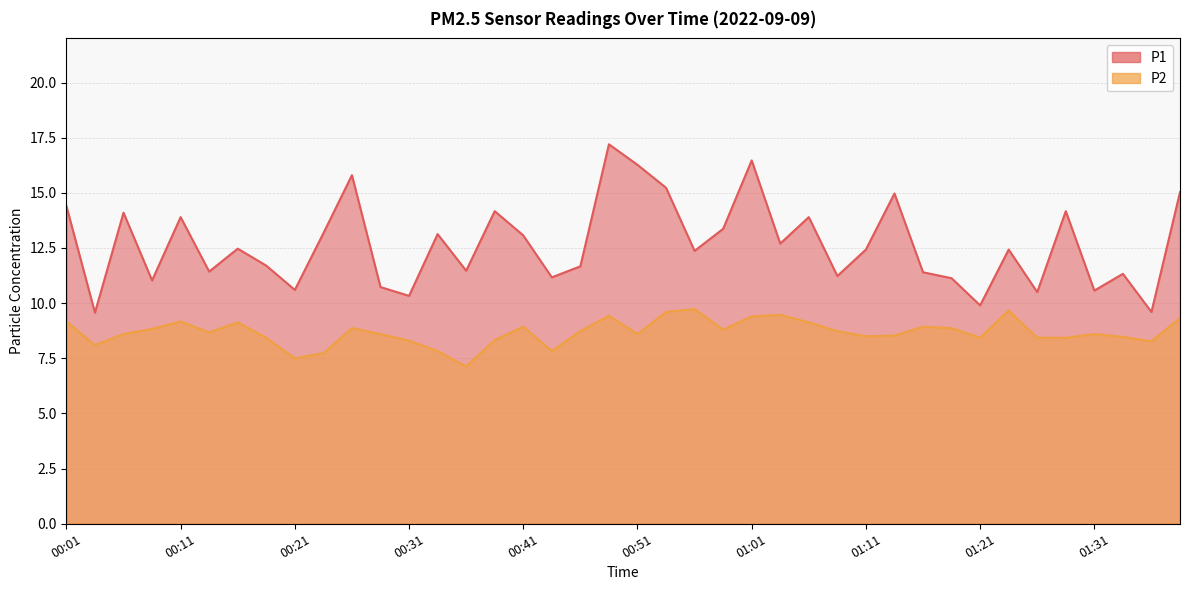

What is the average value of the P2 series?

8.7